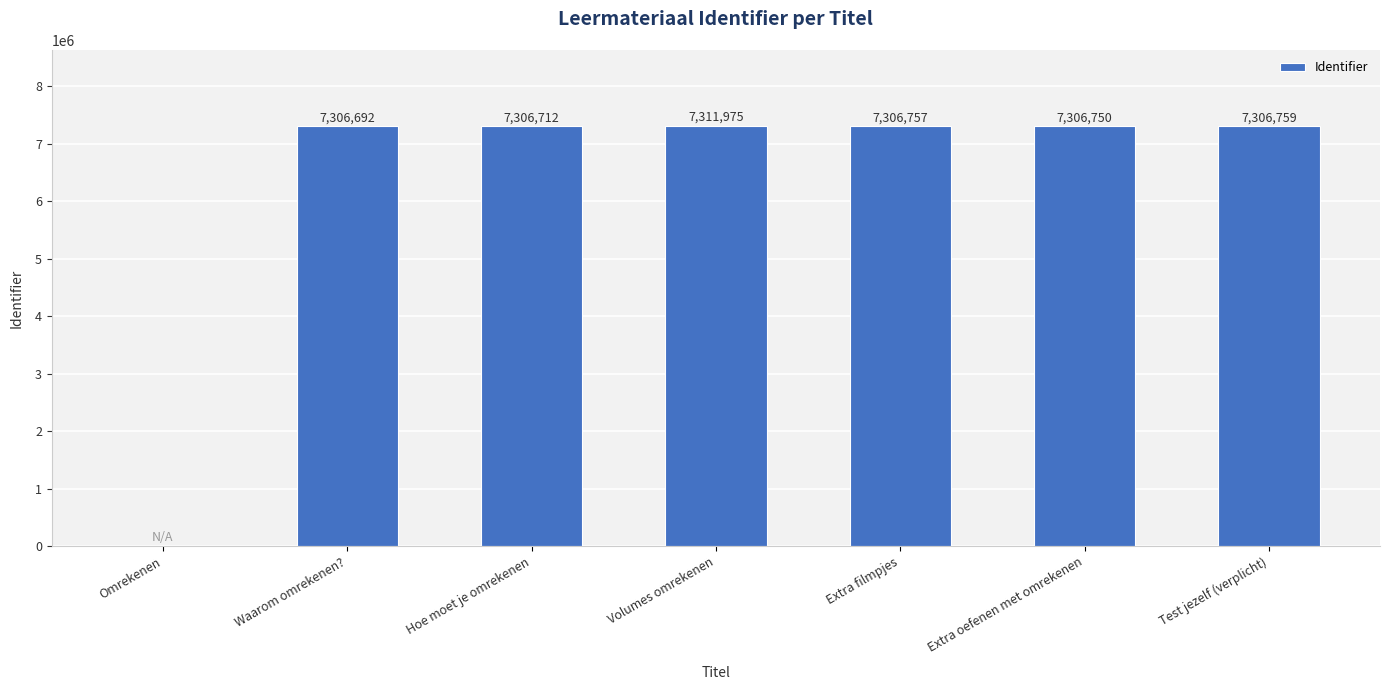

What is the average value?

6263664